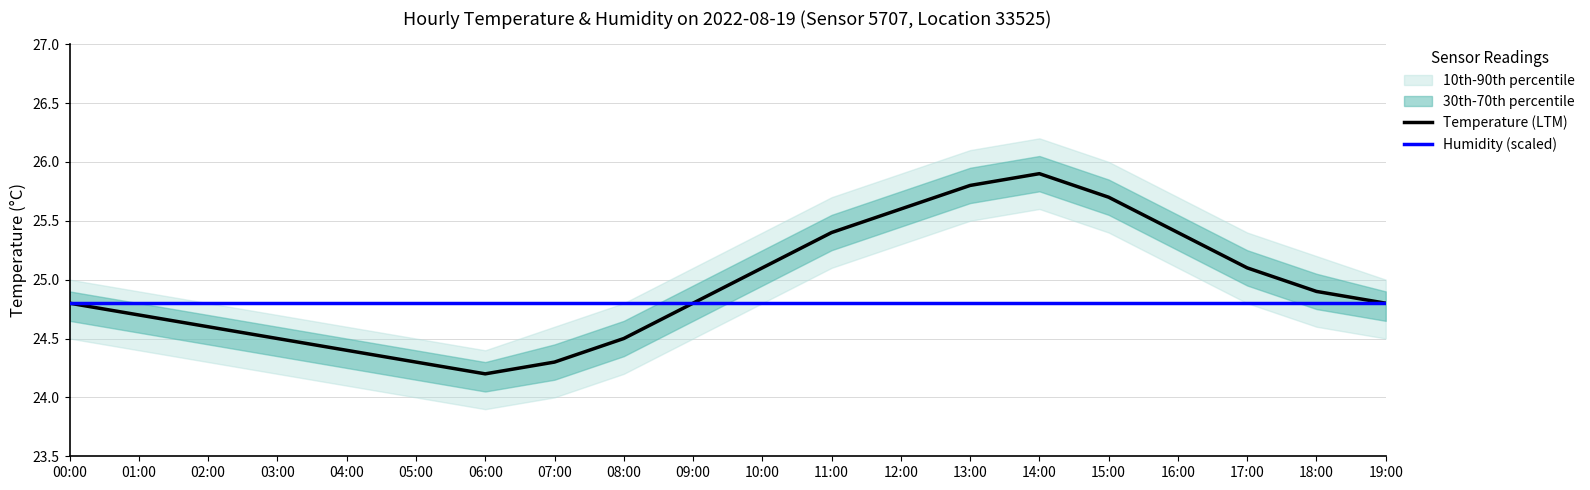

True or false: Humidity (scaled) has a value of 39.0 at 13:00.

False